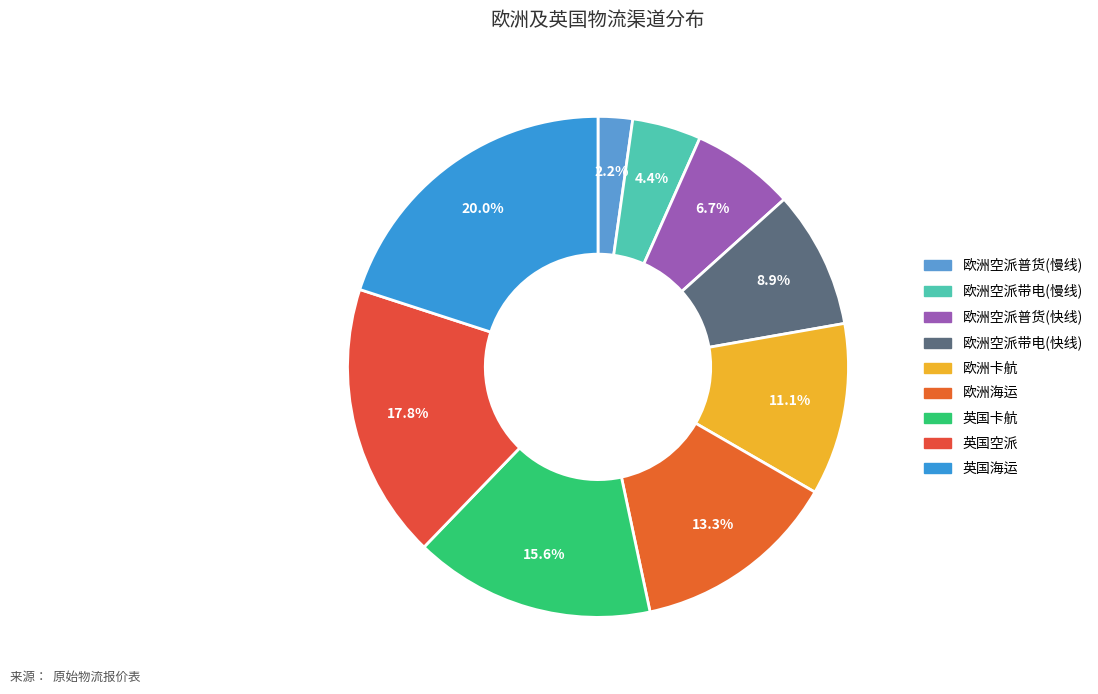

What percentage do 欧洲卡航 and 英国空派 together represent?

28.9%